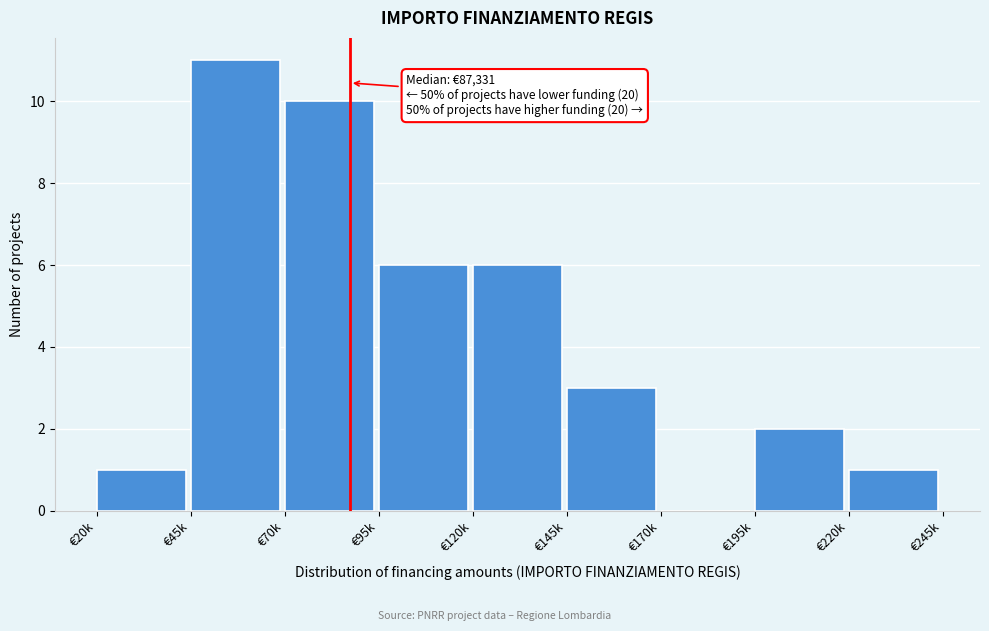

Reading right to left, transcribe all the data shown in this chart.

€220k=1	€195k=2	€170k=0	€145k=3	€120k=6	€95k=6	€70k=10	€45k=11	€20k=1